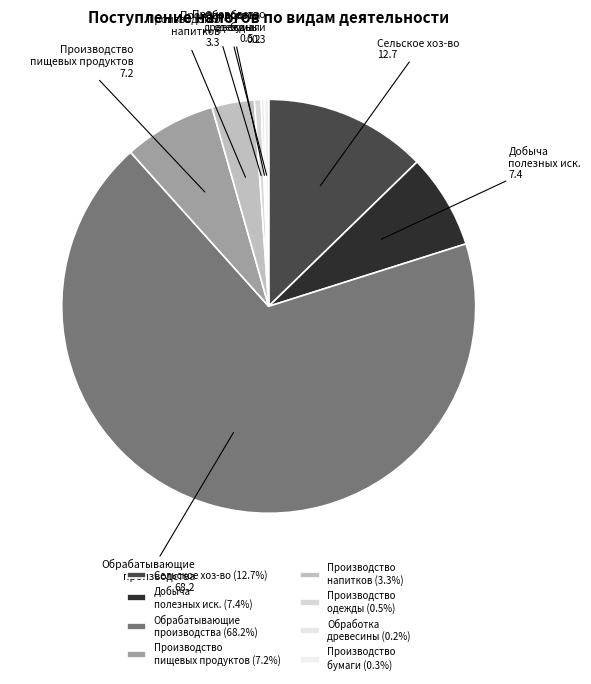

Which category has the biggest portion of the pie?

Обрабатывающие производства